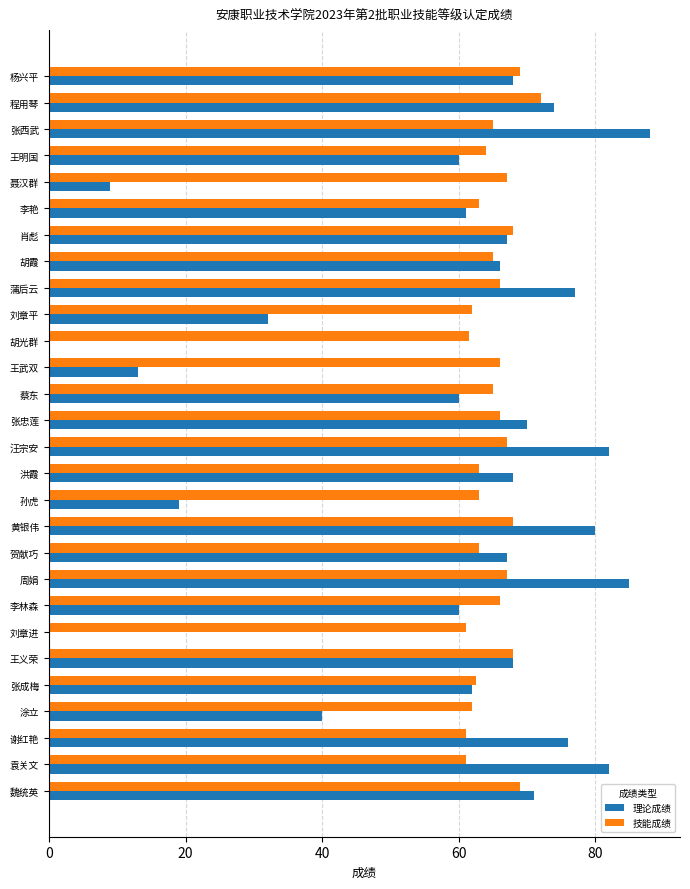

Read the 技能成绩 value at 张成梅.

62.6